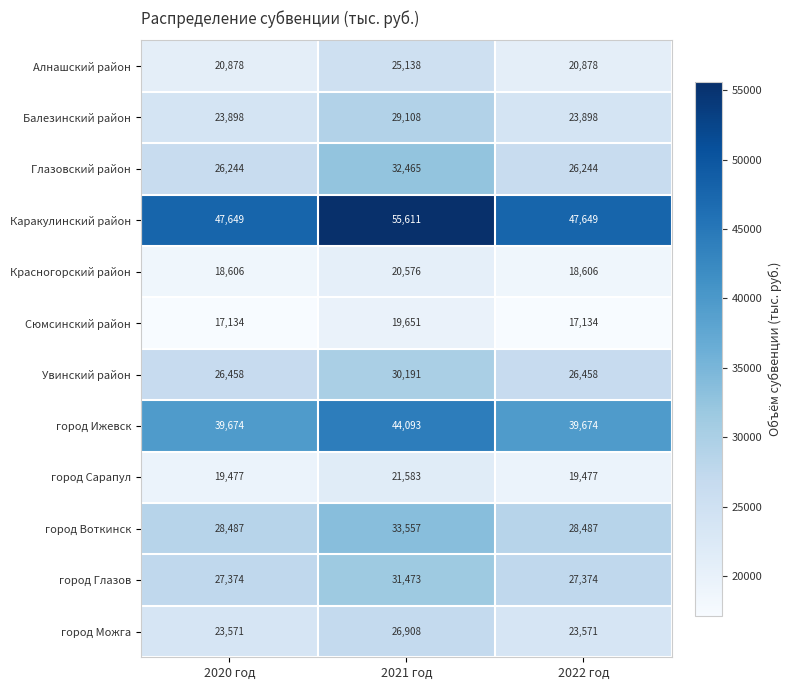

At which category is the sum across all series the highest?

2021 год